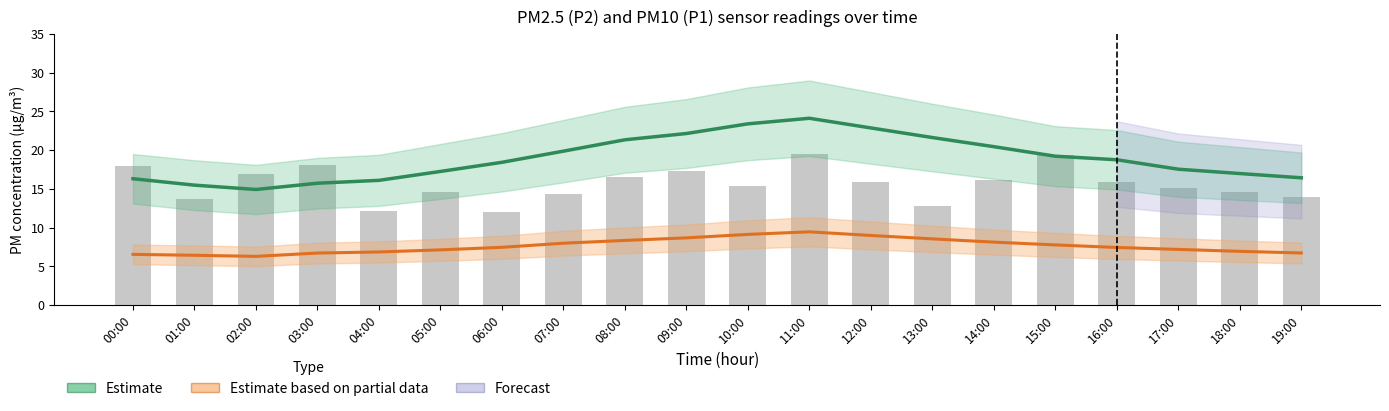

Is it true that Estimate equals 37.6 at 09:00?

False